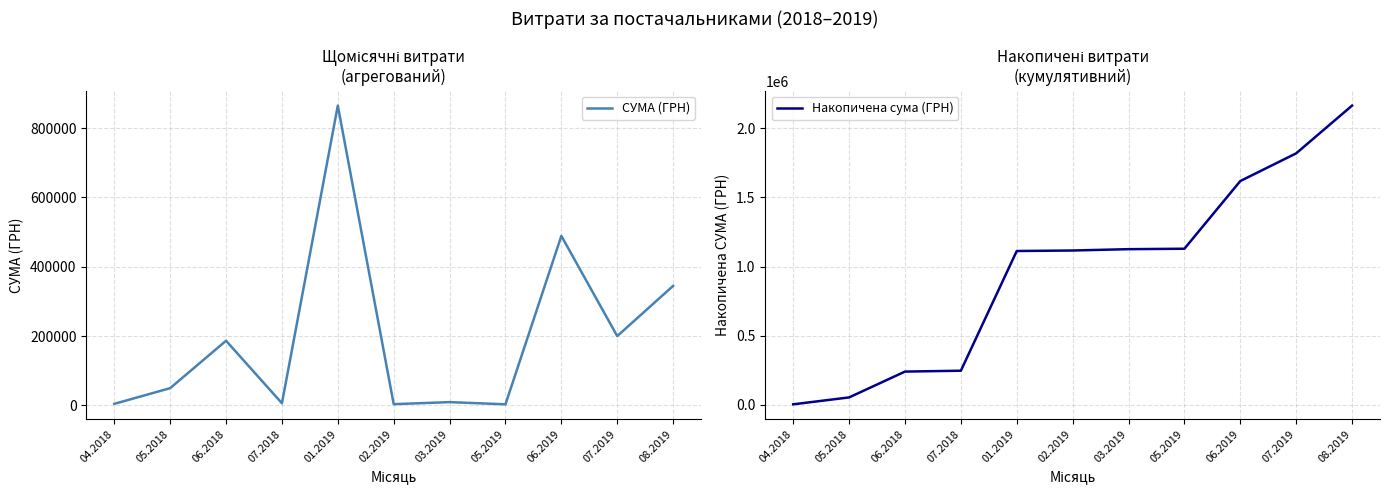

What are all the series names shown in the legend?

СУМА (ГРН), Накопичена сума (ГРН)